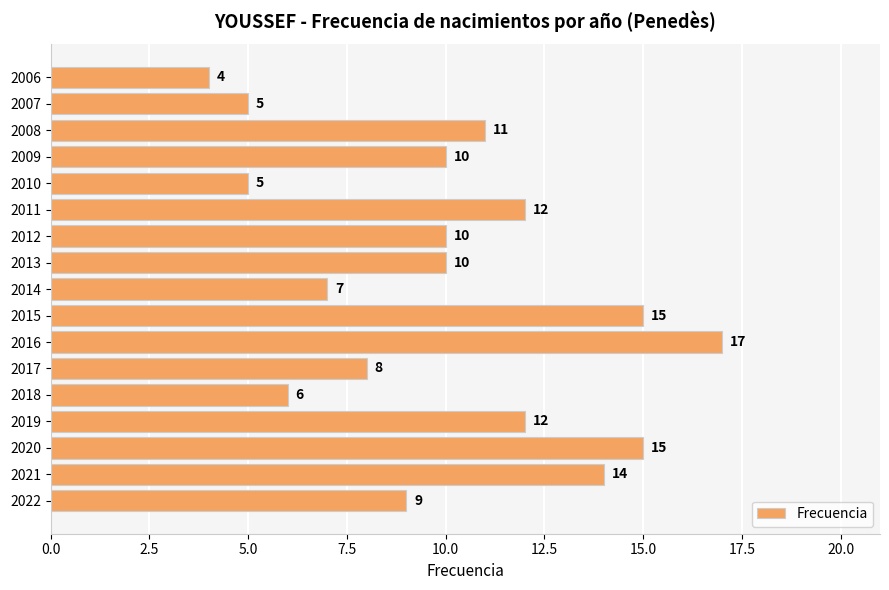

What is the sum of all values?

170